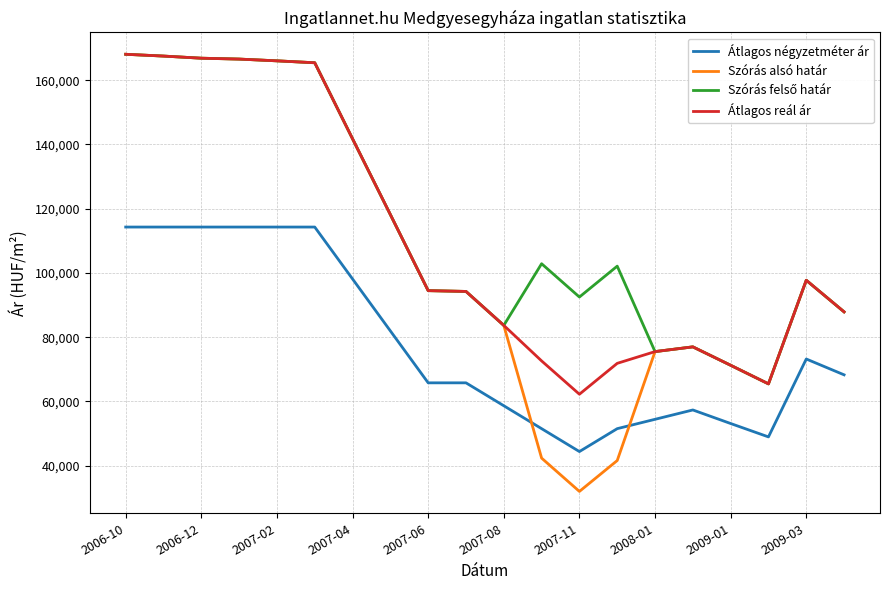

What is the maximum value for Átlagos négyzetméter ár?

114285